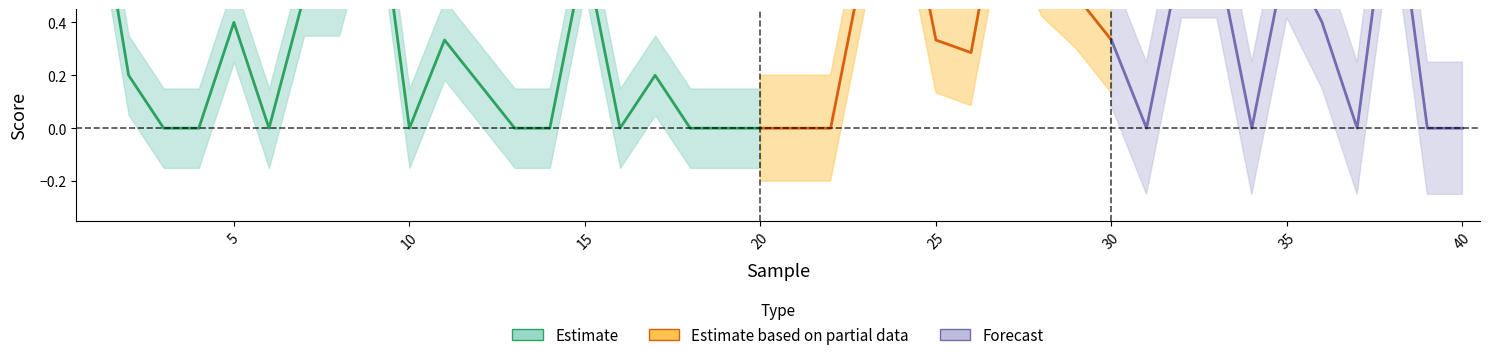

Between 37 and 3, which is larger?

37